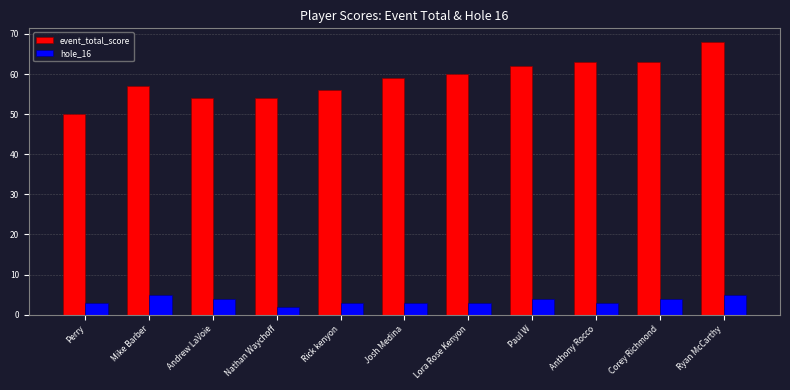

The value of event_total_score at Lora Rose Kenyon is 60. True or false?

True